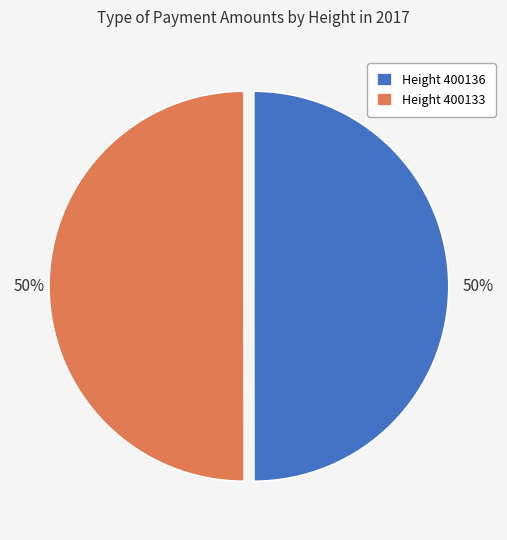

Is it true that Height 400136 is 39% of the pie?

False